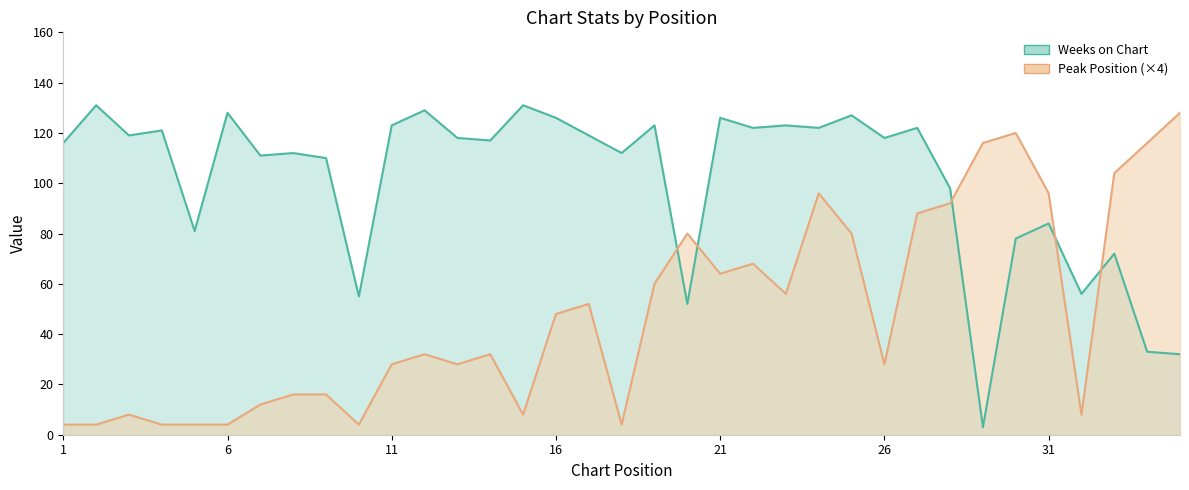

List the labels in order of Weeks on Chart value, largest first.

2, 15, 12, 6, 25, 16, 21, 11, 19, 23, 22, 24, 27, 4, 3, 17, 13, 26, 14, 1, 8, 18, 7, 9, 28, 31, 5, 30, 33, 32, 10, 20, 34, 35, 29